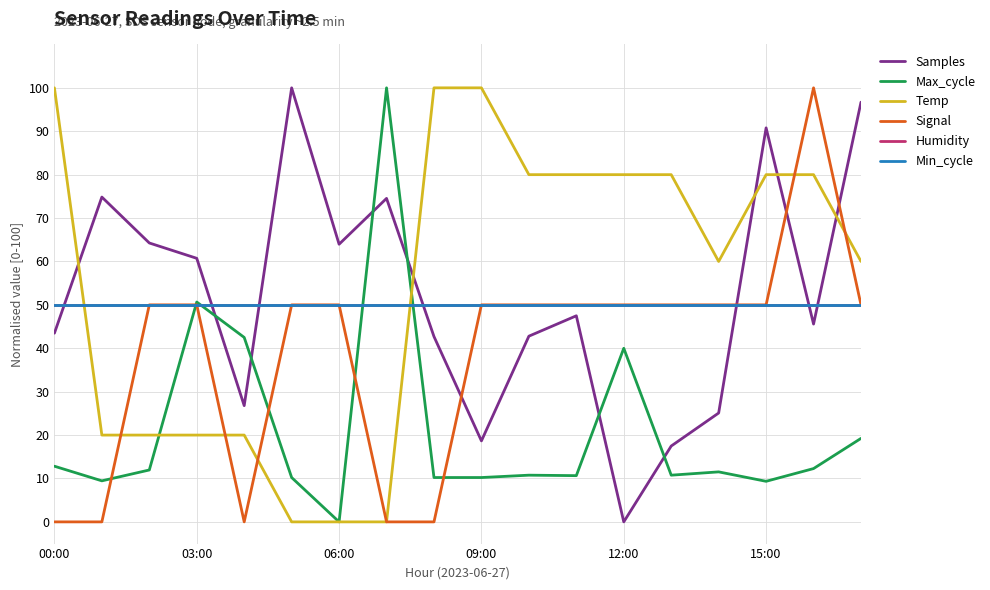

How many lines are shown in the chart?

6